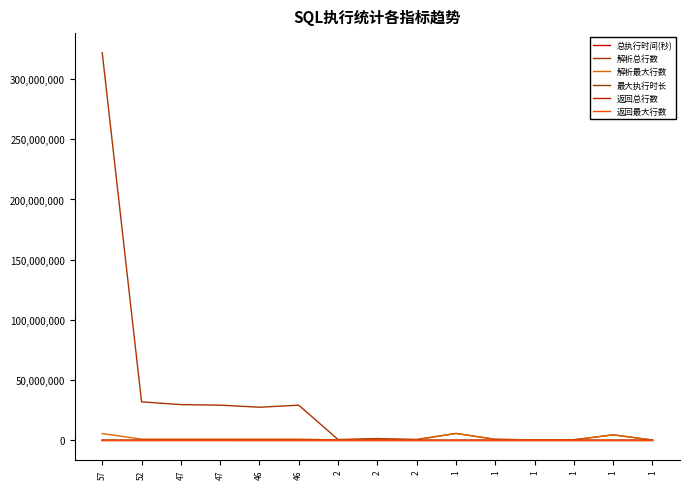

Reading left to right, transcribe all the data shown in this chart.

总执行时间(秒): 7280	7677	7046	6636	6459	6794	208	213	226	1077	257	101	133	675	105
解析总行数: 321856830	32029610	29706064	29271264	27526918	29212758	738968	1520000	800914	5758673	902128	380672	542040	4614503	285511
解析最大行数: 5654142	1031734	1031146	1031178	1030632	1031014	378968	800000	515341	5758673	902128	380672	542040	4614503	285511
最大执行时长: 162	313	299	296	278	354	106	106	114	1077	257	101	133	675	105
返回总行数: 1318	9620	37360	33478	1811	6898	9742	10000	118	0	0	168	510	0	628
返回最大行数: 50	405	1297	1296	87	278	5000	5000	87	0	0	168	510	0	628